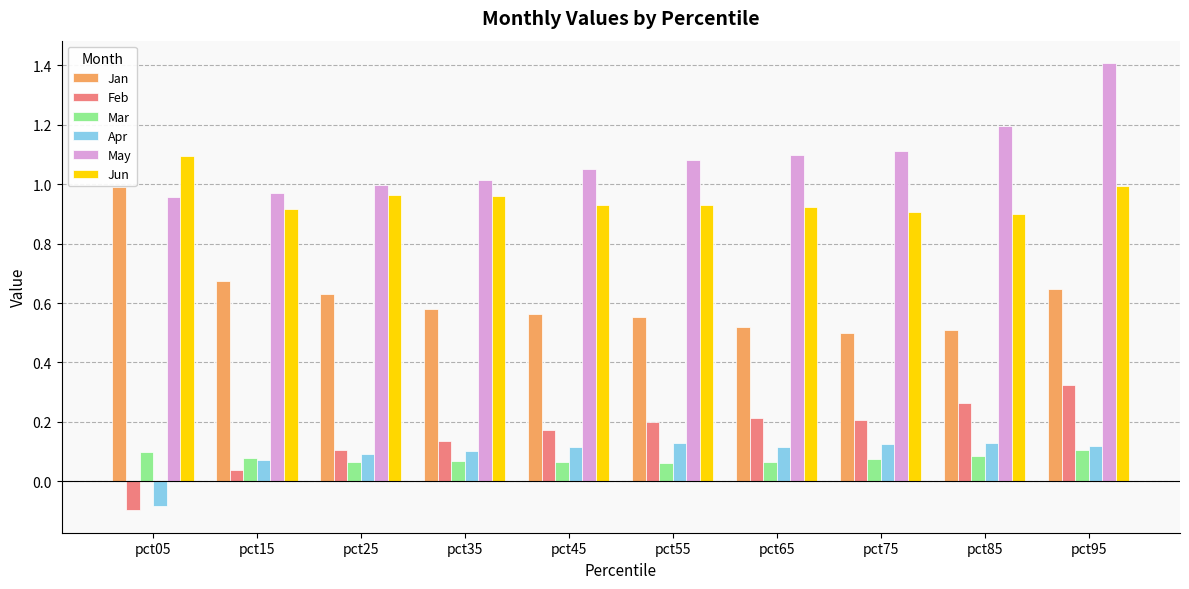

At which label does Apr first exceed 0?

pct15